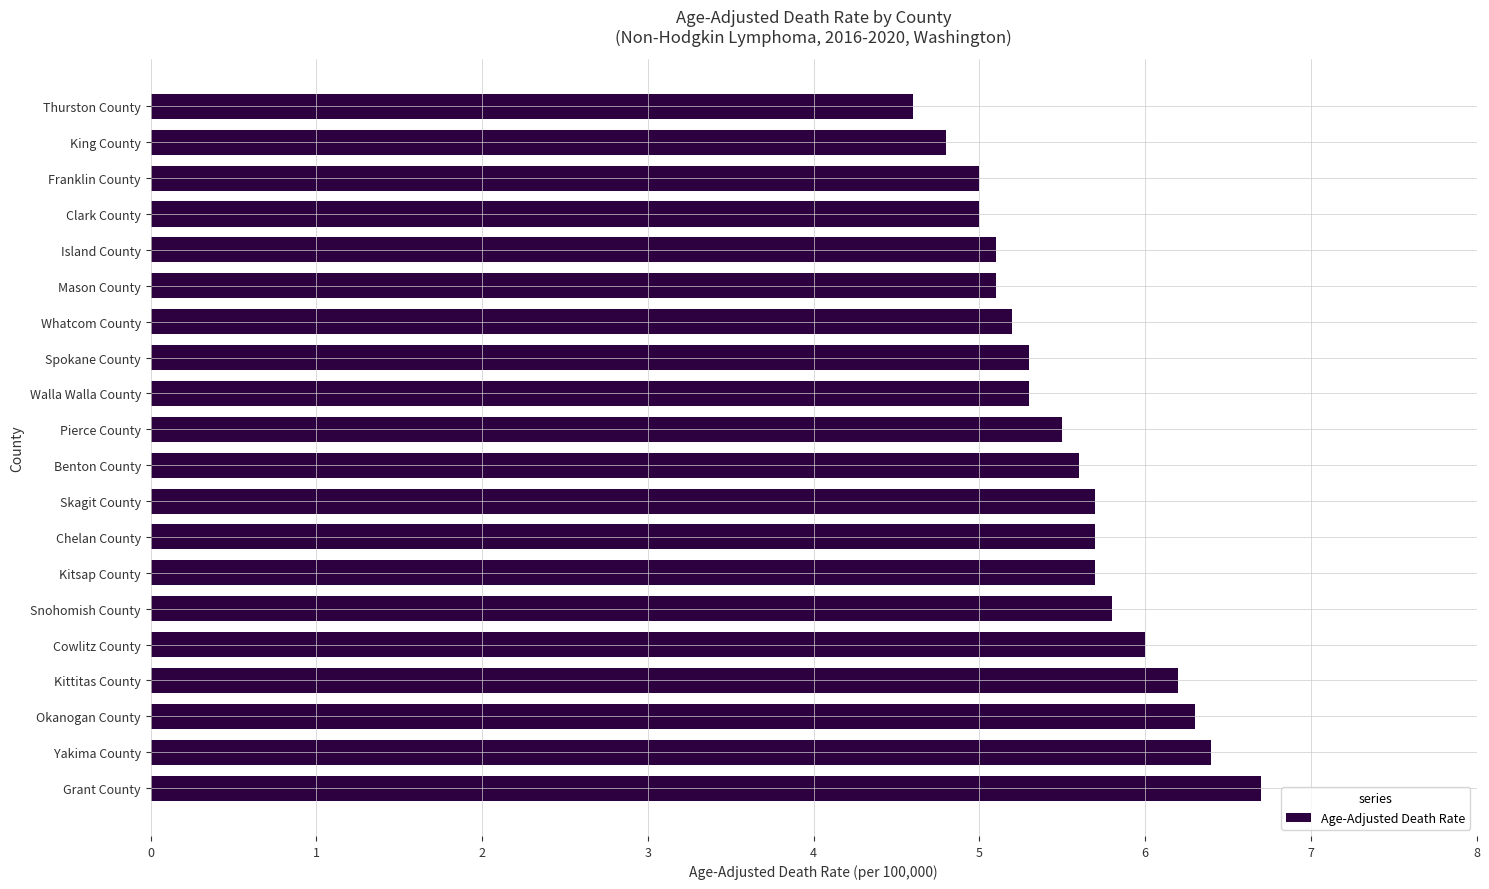

What is the difference between the maximum and second lowest values?

1.9